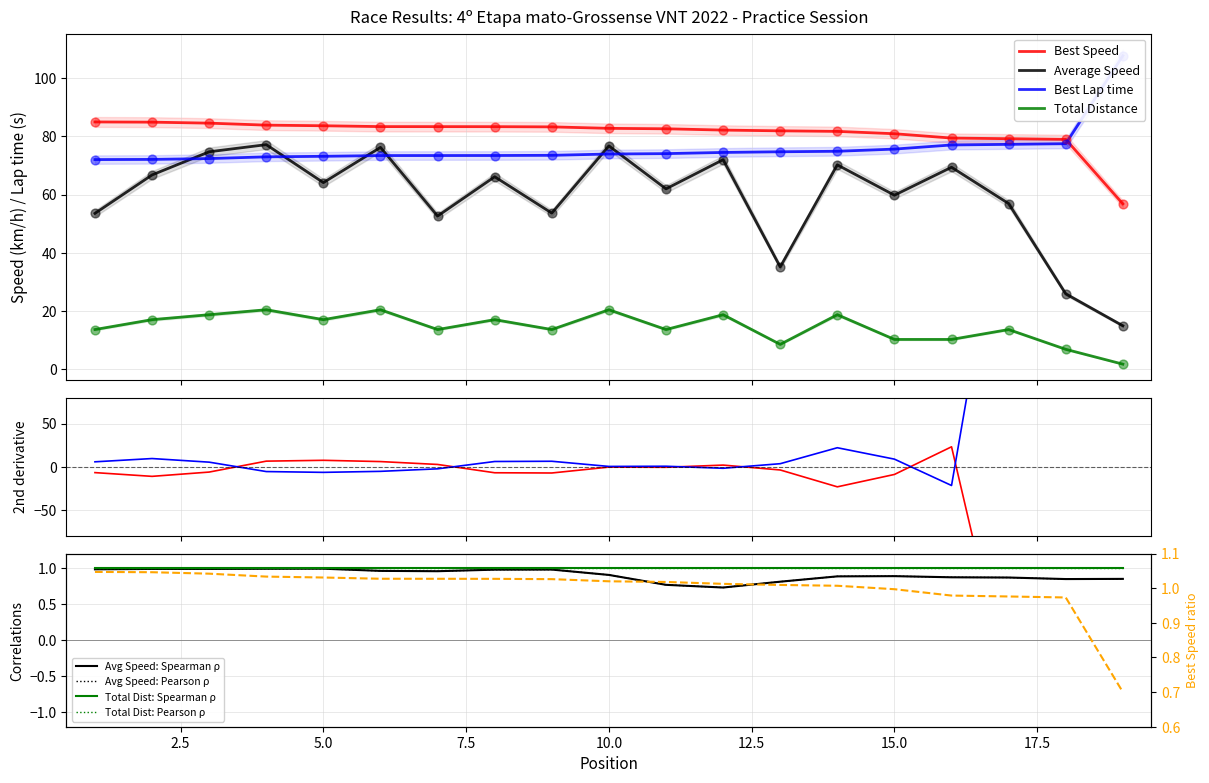

At how many categories does at least one series exceed 13?

19